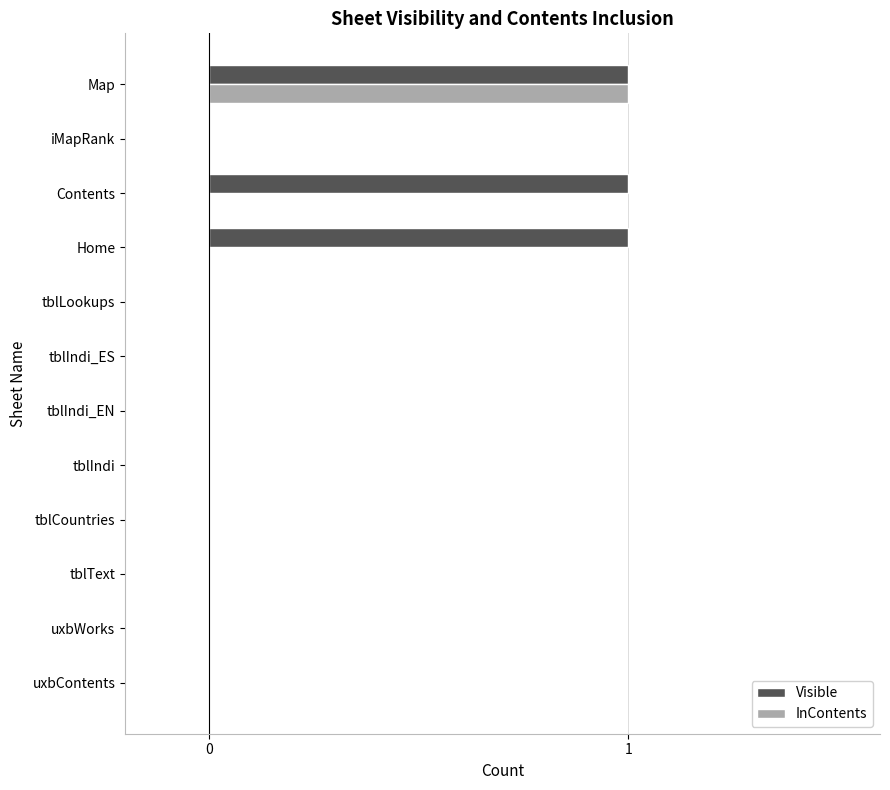

At which category is the sum across all series the highest?

Map